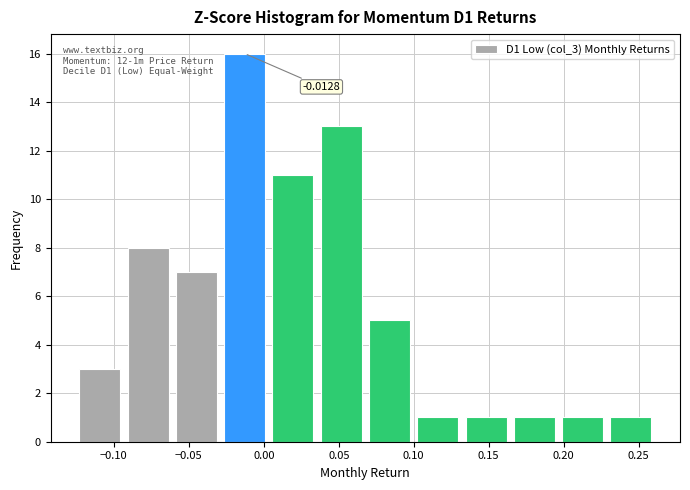

Which range on the x-axis has the tallest bar?

-0.030 to 0.005